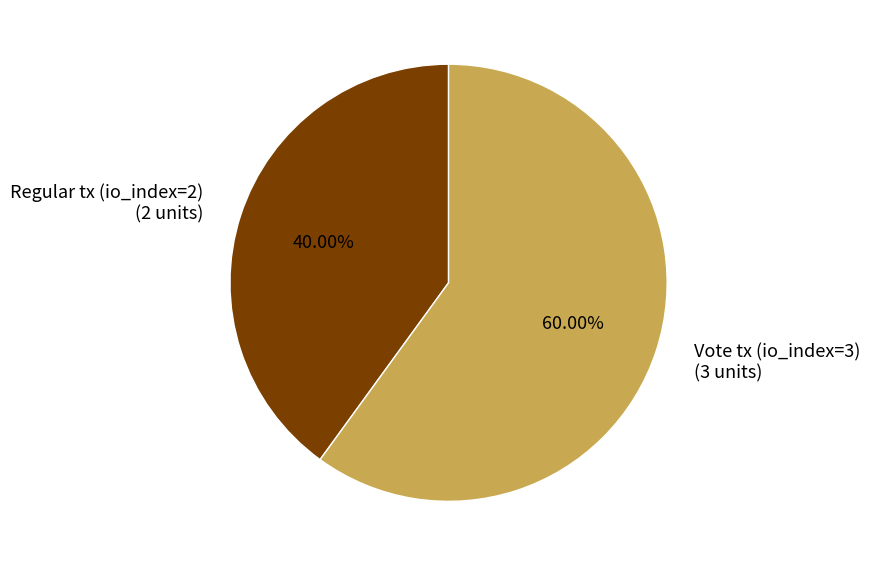

Count the number of slices in the pie.

2